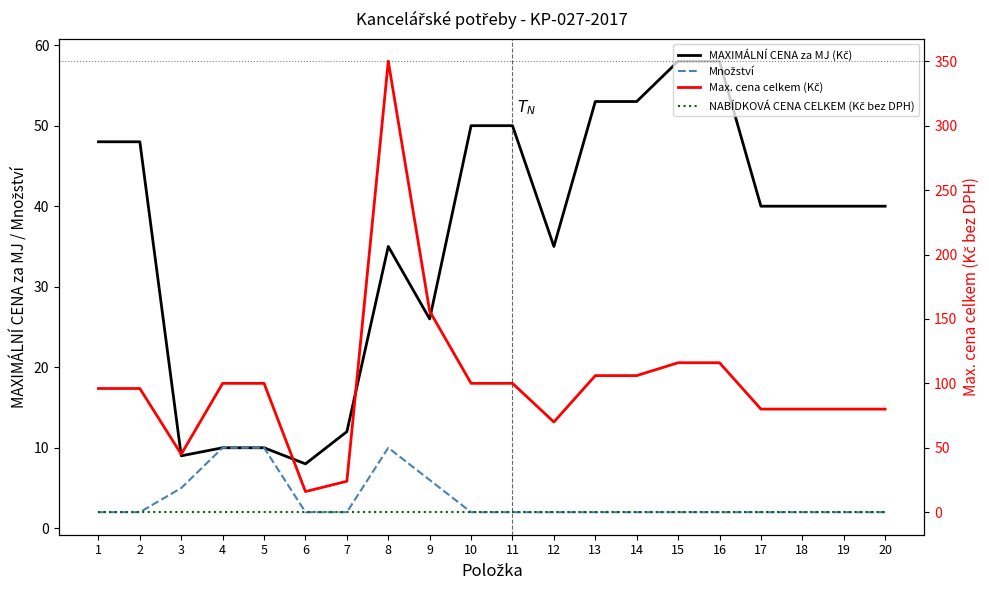

What is the spread (max minus min) of values at 9?

156